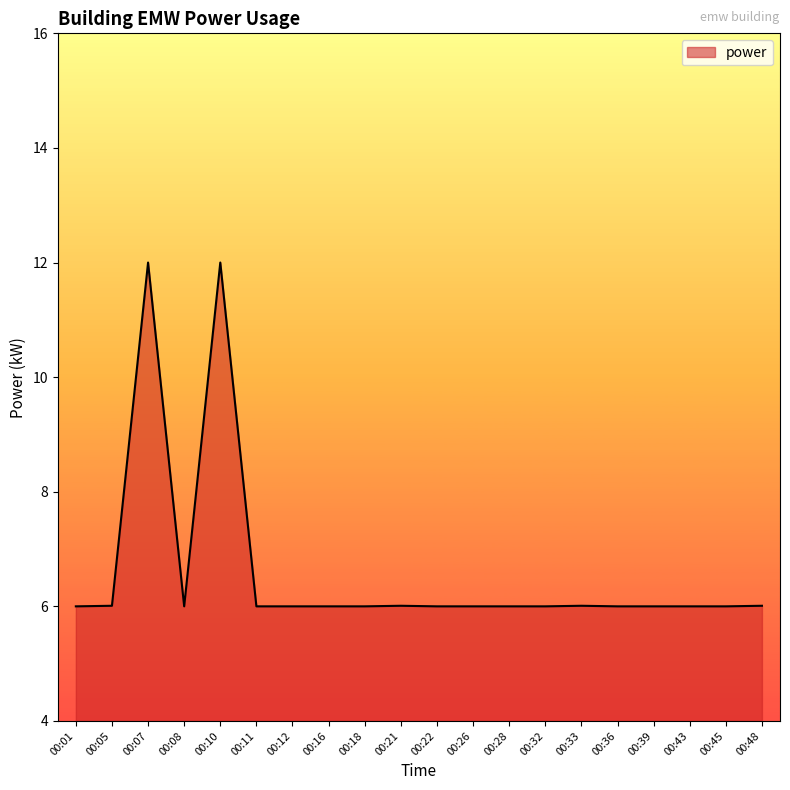

What is the ratio of the value at 00:18 to the value at 00:45?

1.0